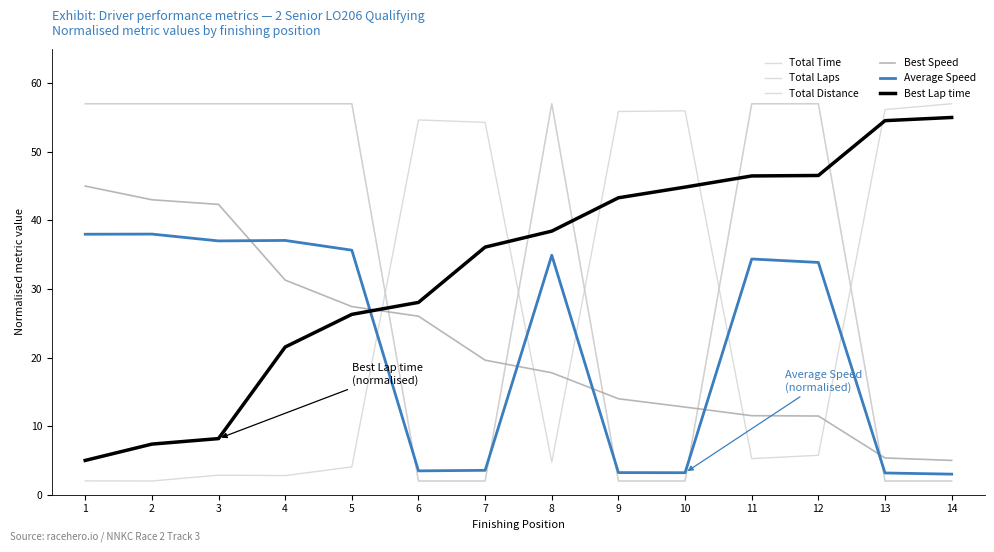

Does the chart have visible grid lines?

No